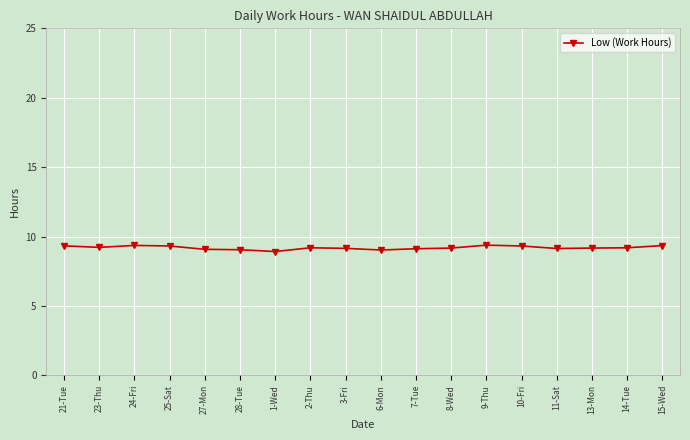

Read the value at 2-Thu.

9.2